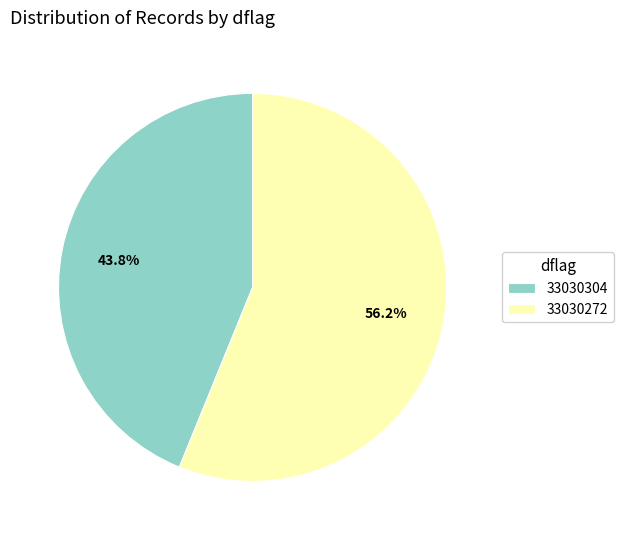

Is it true that 33030272 is 56% of the pie?

True